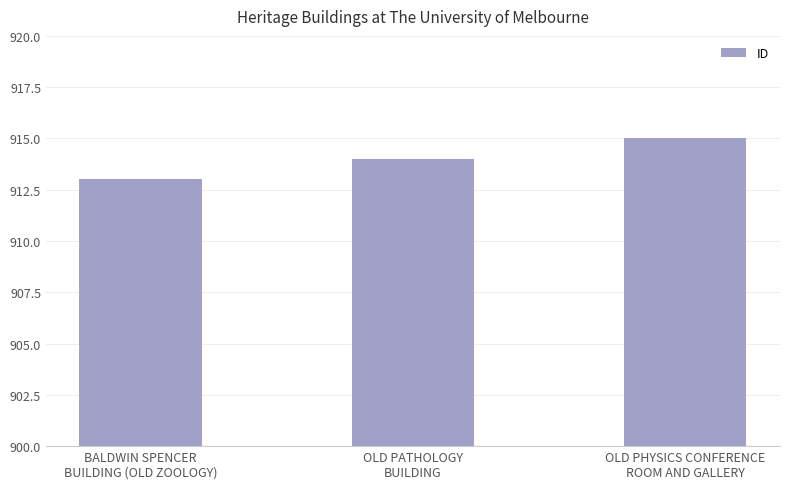

What is the minimum value shown in the chart?

913